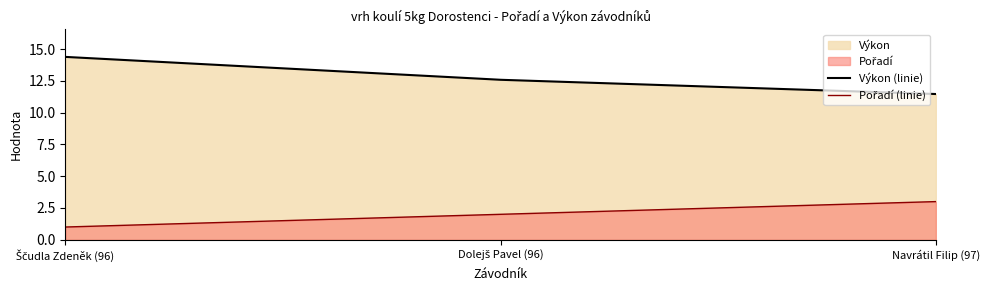

Is the value of Výkon (linie) at Navrátil Filip (97) greater than the value of Pořadí (linie) at Dolejš Pavel (96)?

Yes